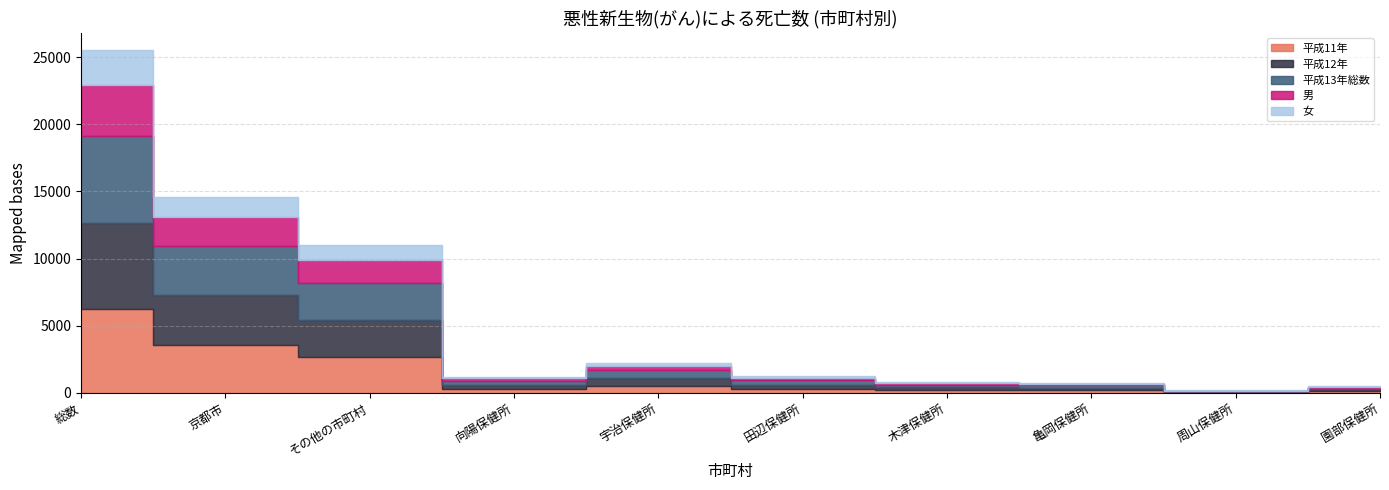

What is the value of the 平成13年総数 point at the 7th from the left?

214